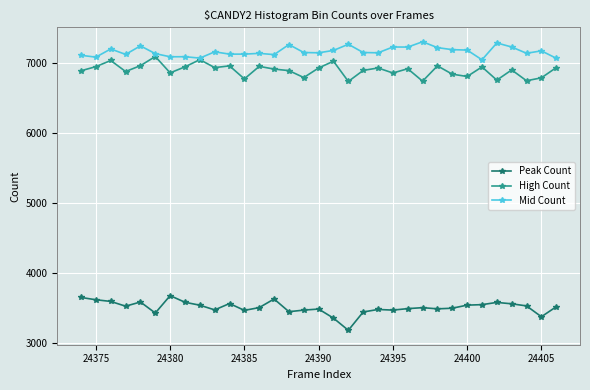

Which series has the largest total across all categories?

Mid Count